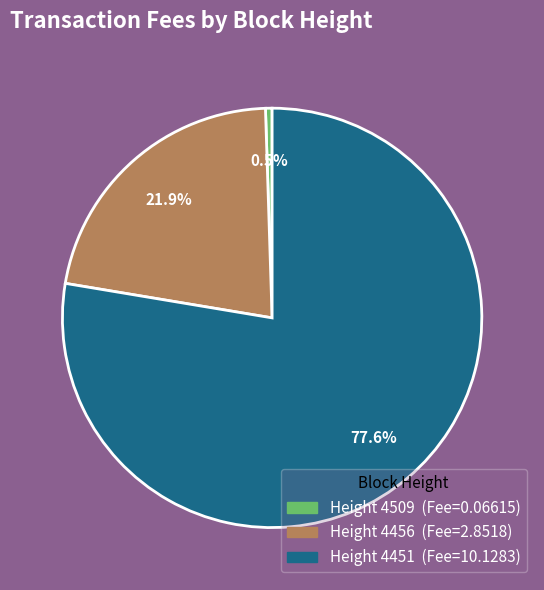

Is there a majority slice in this chart?

Yes